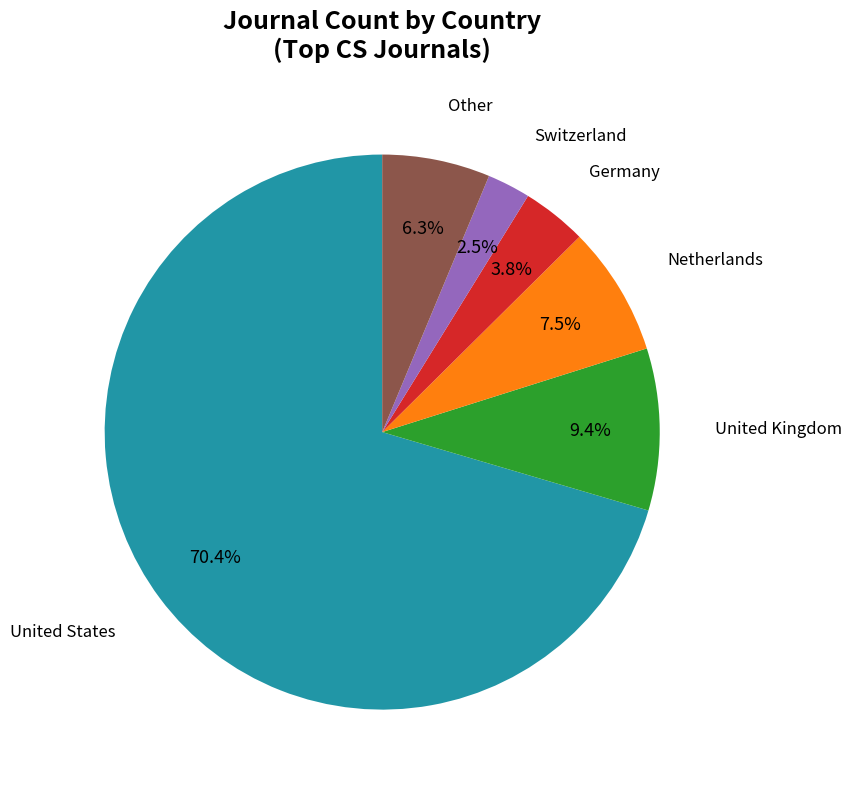

The Netherlands slice represents 17% of the pie. True or false?

False